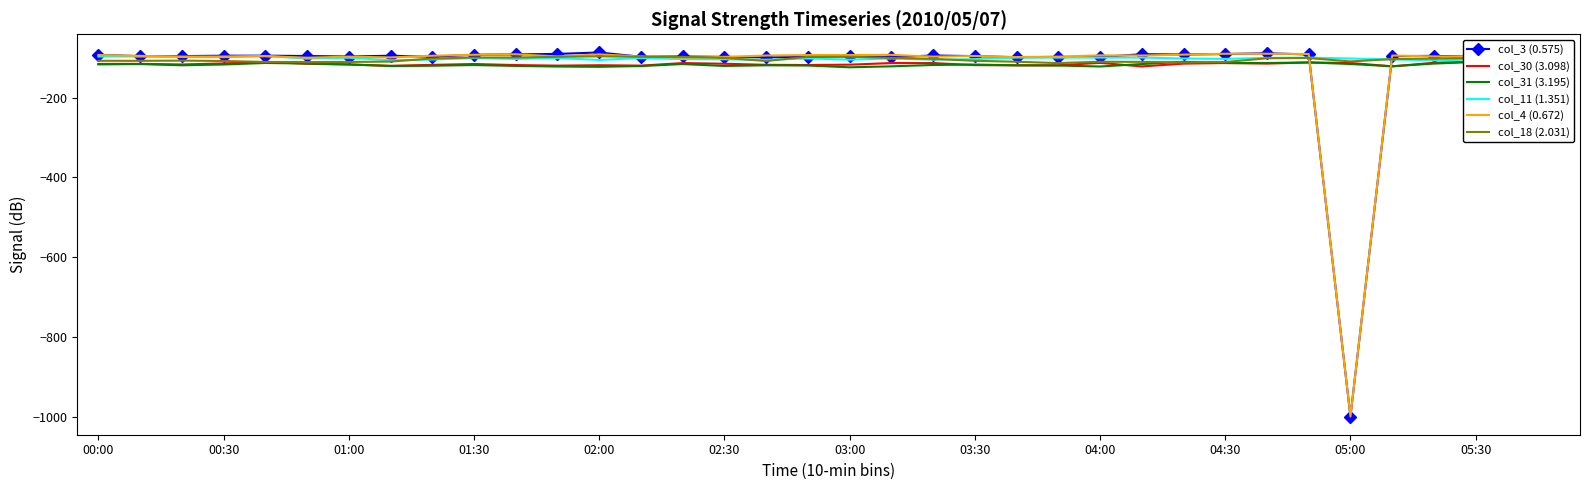

What is the sum of the col_4 (0.672) values at 14 and 34?

-197.7